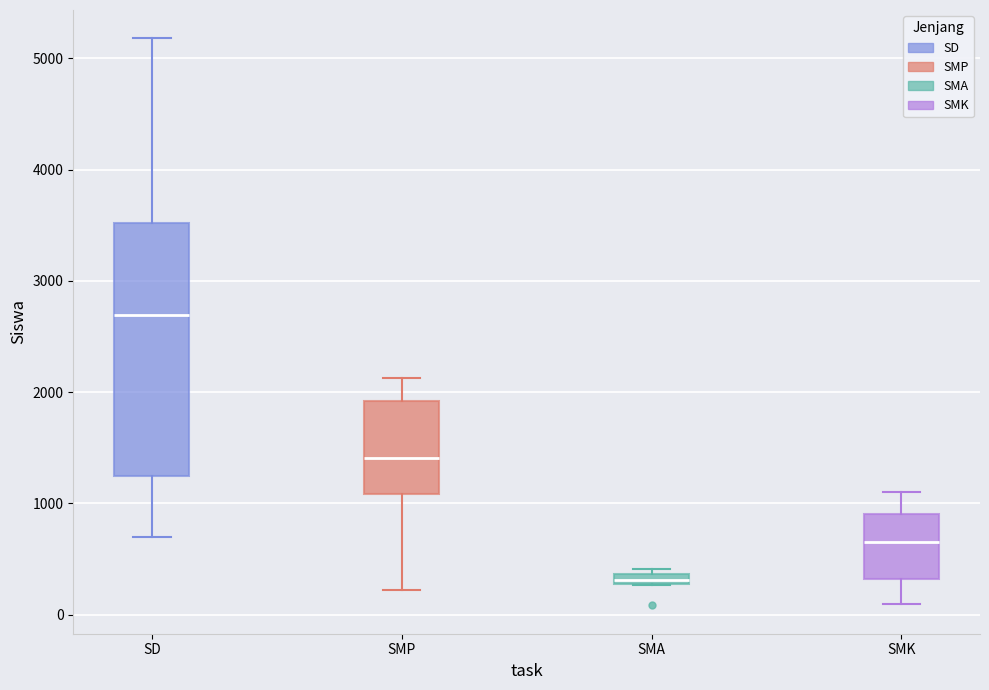

Where is the upper edge of the box for SD on the y-axis? The values are not printed on the chart, so give them approximately, as read against the axis.

3500